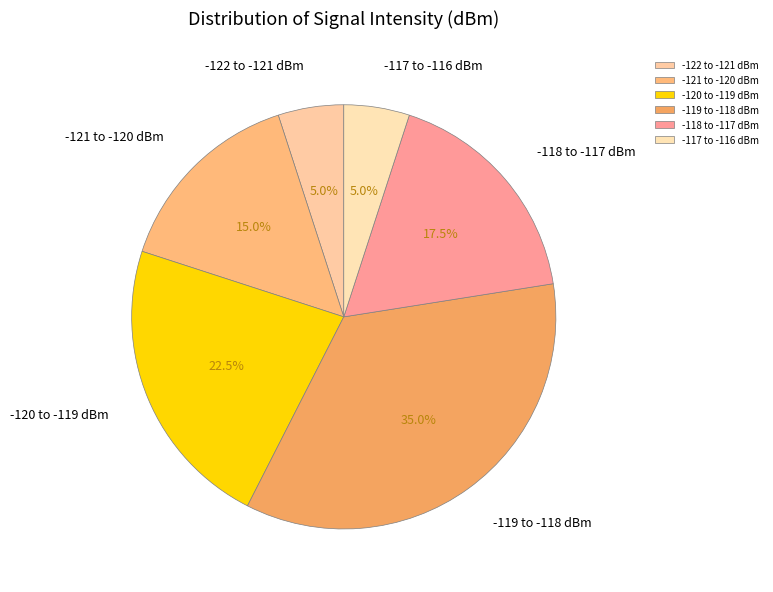

Which slice is the largest?

-119 to -118 dBm